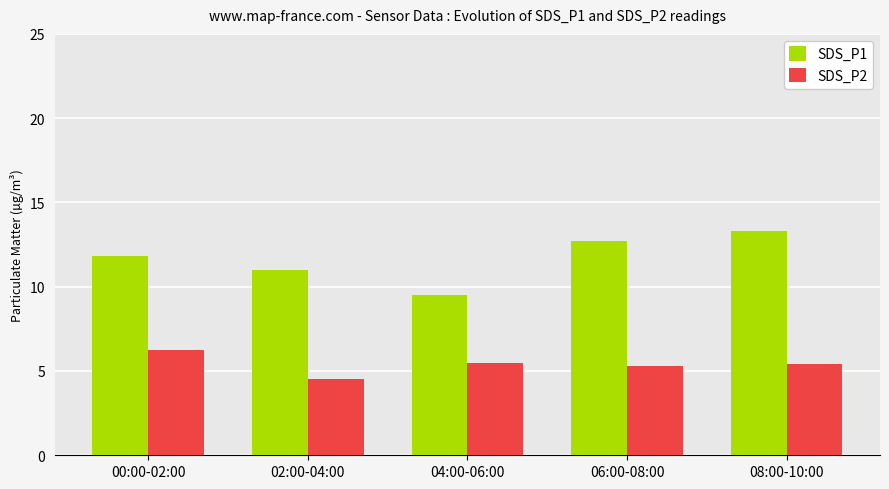

Is it true that SDS_P2 equals 5.5 at 04:00-06:00?

True